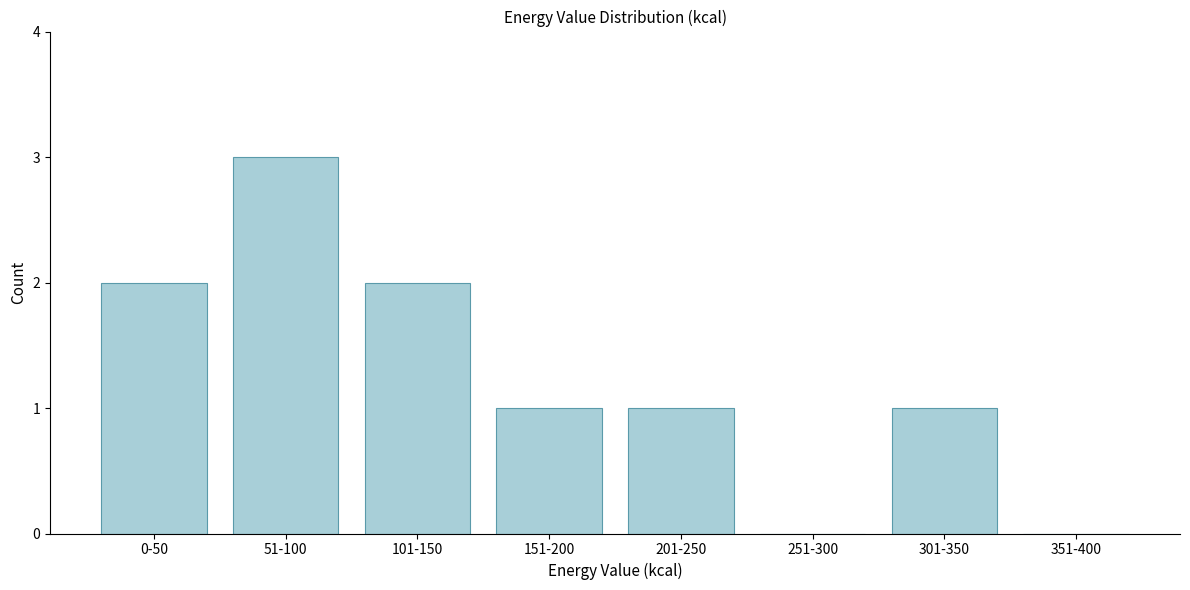

Reading left to right, list all the values displayed in this chart.

0-50=2	51-100=3	101-150=2	151-200=1	201-250=1	251-300=0	301-350=1	351-400=0